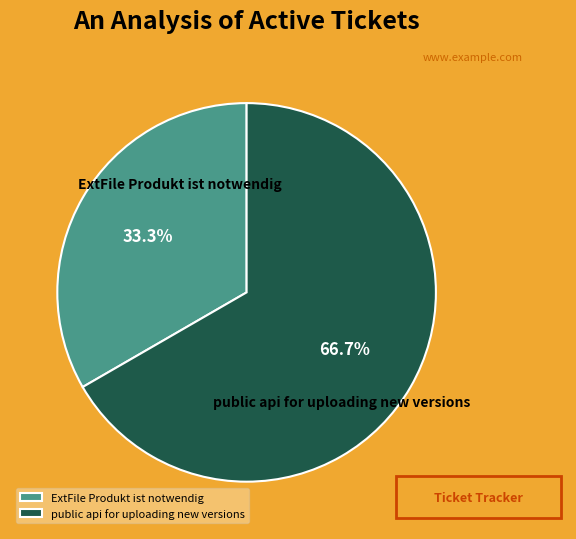

Which slice is the smallest?

ExtFile Produkt ist notwendig